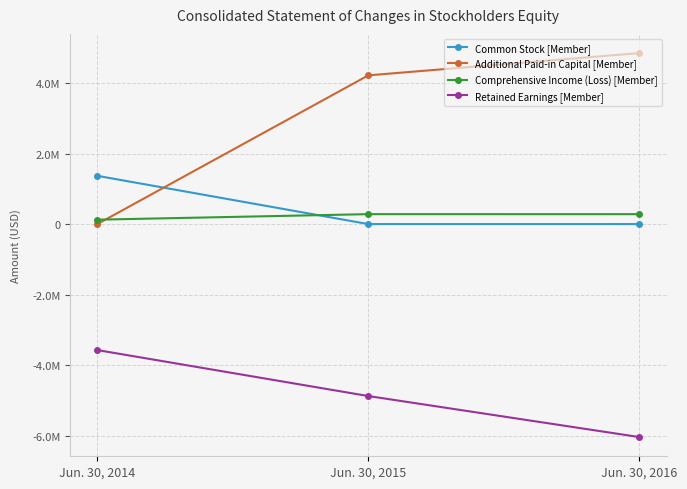

What are all the series names shown in the legend?

Common Stock [Member], Additional Paid-in Capital [Member], Comprehensive Income (Loss) [Member], Retained Earnings [Member]